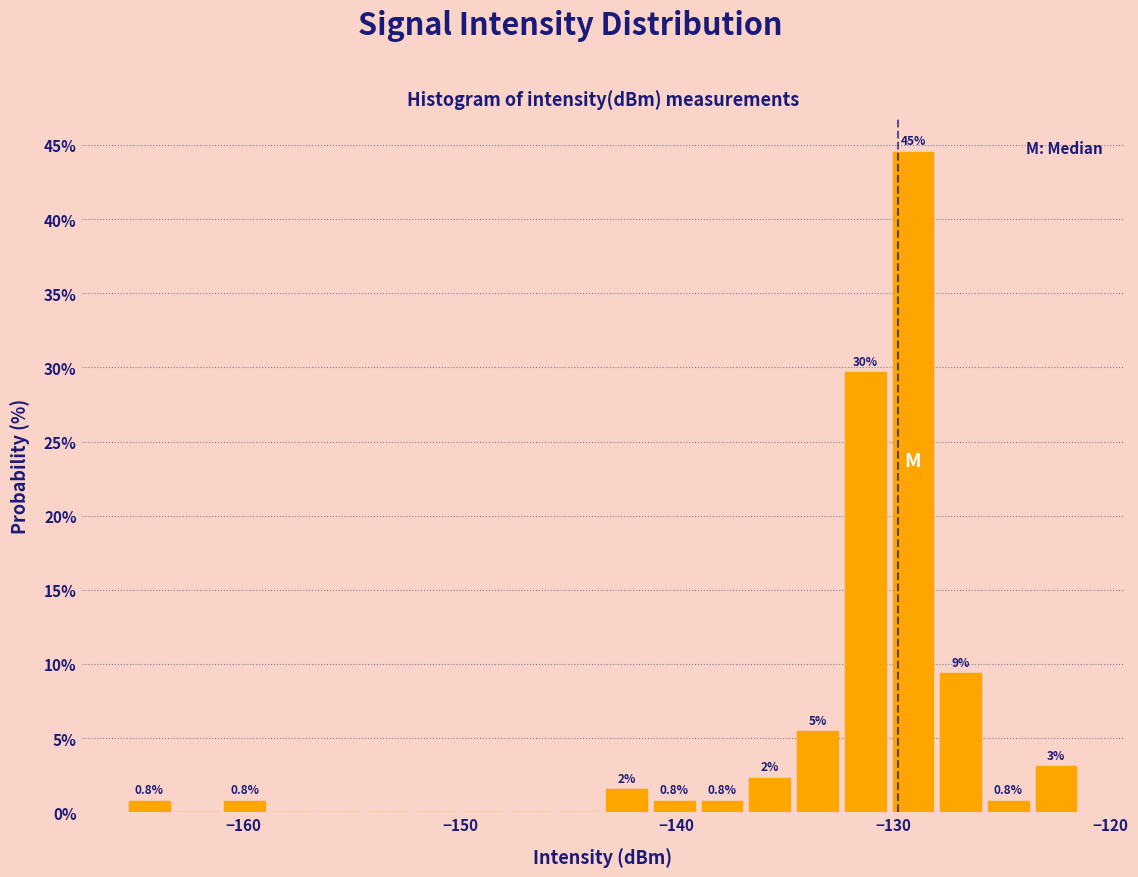

Around what value on the x-axis is the tallest bar? Give the approximate position of its centre, as read against the axis.

-129